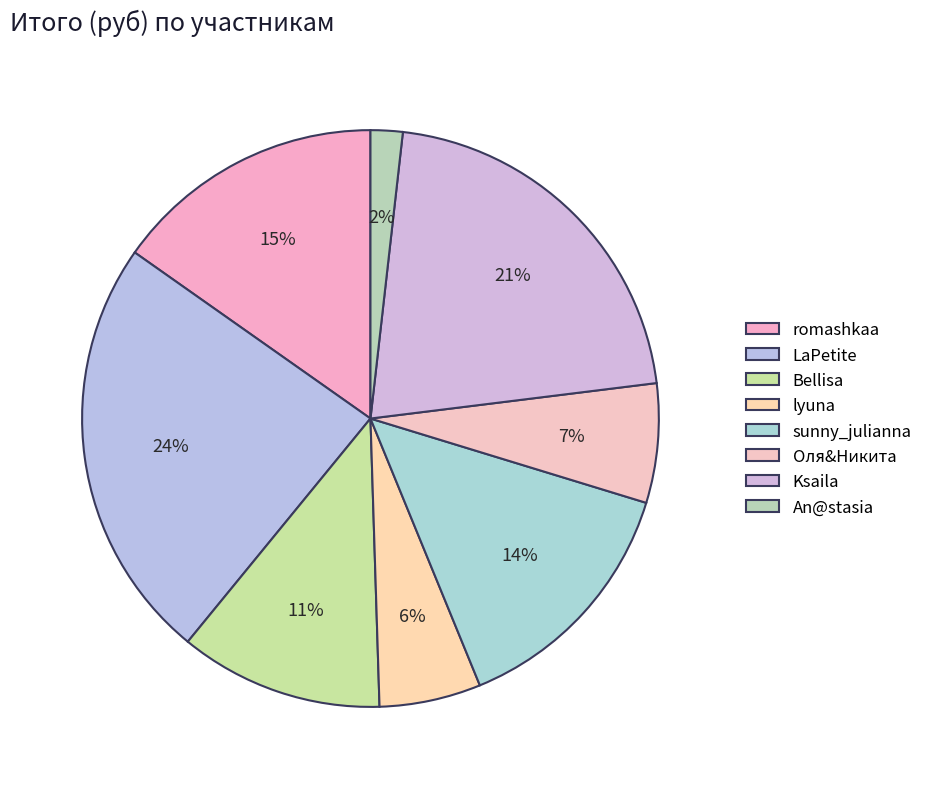

Count the number of slices in the pie.

8